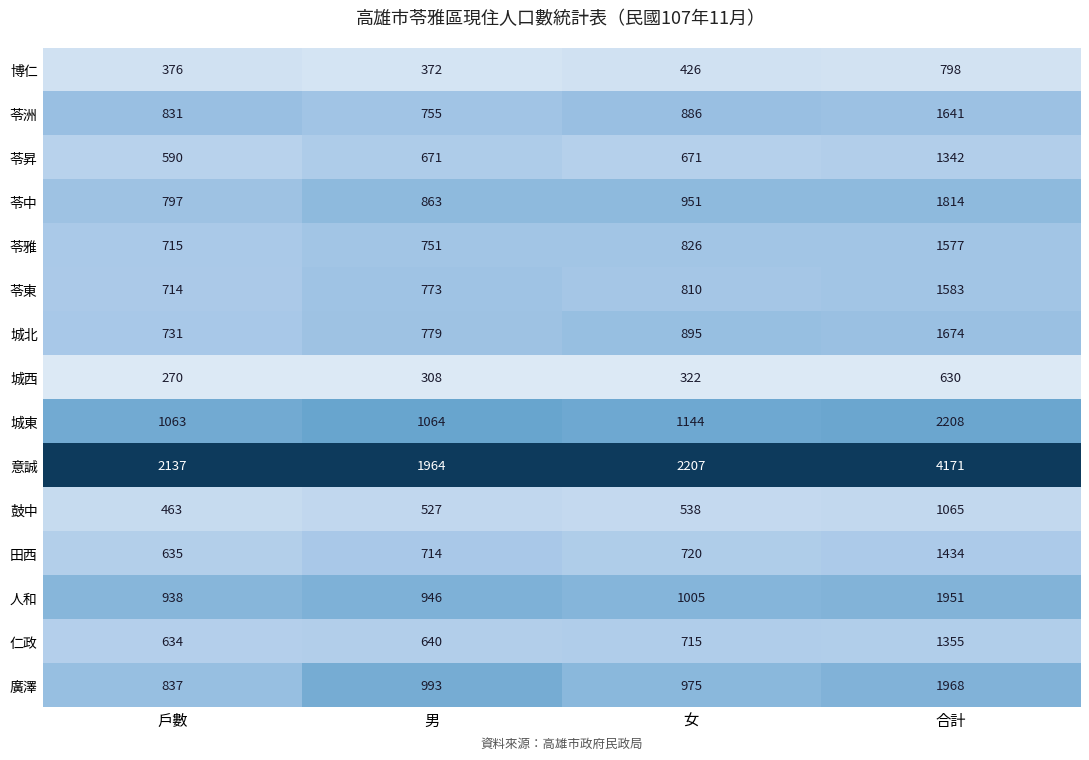

The value of 苓雅 at 戶數 is 715. True or false?

True